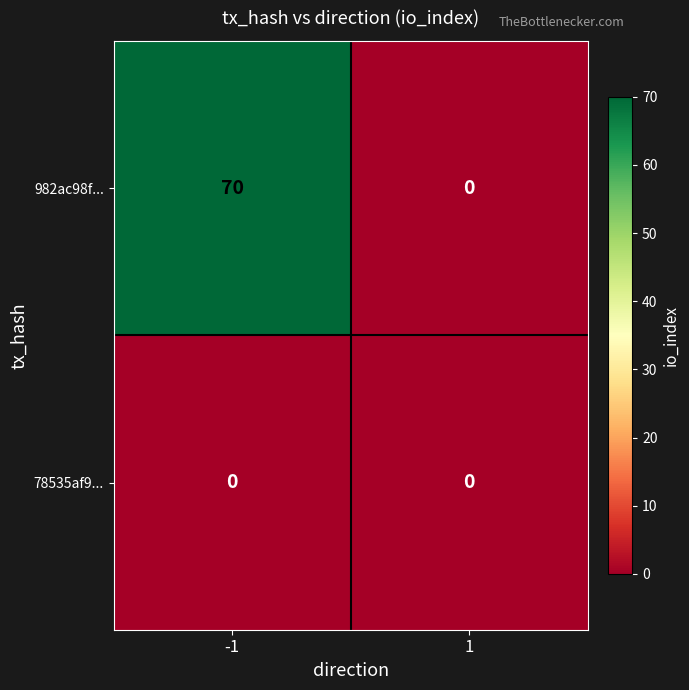

Rank the series by their maximum value, from lowest to highest.

78535af9..., 982ac98f...